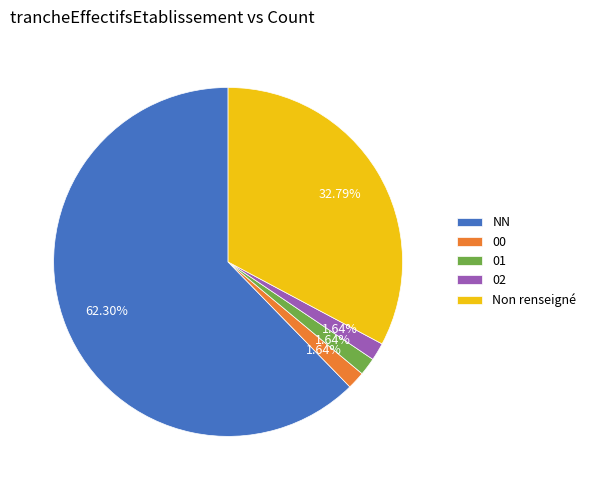

Does any single category account for the majority?

Yes